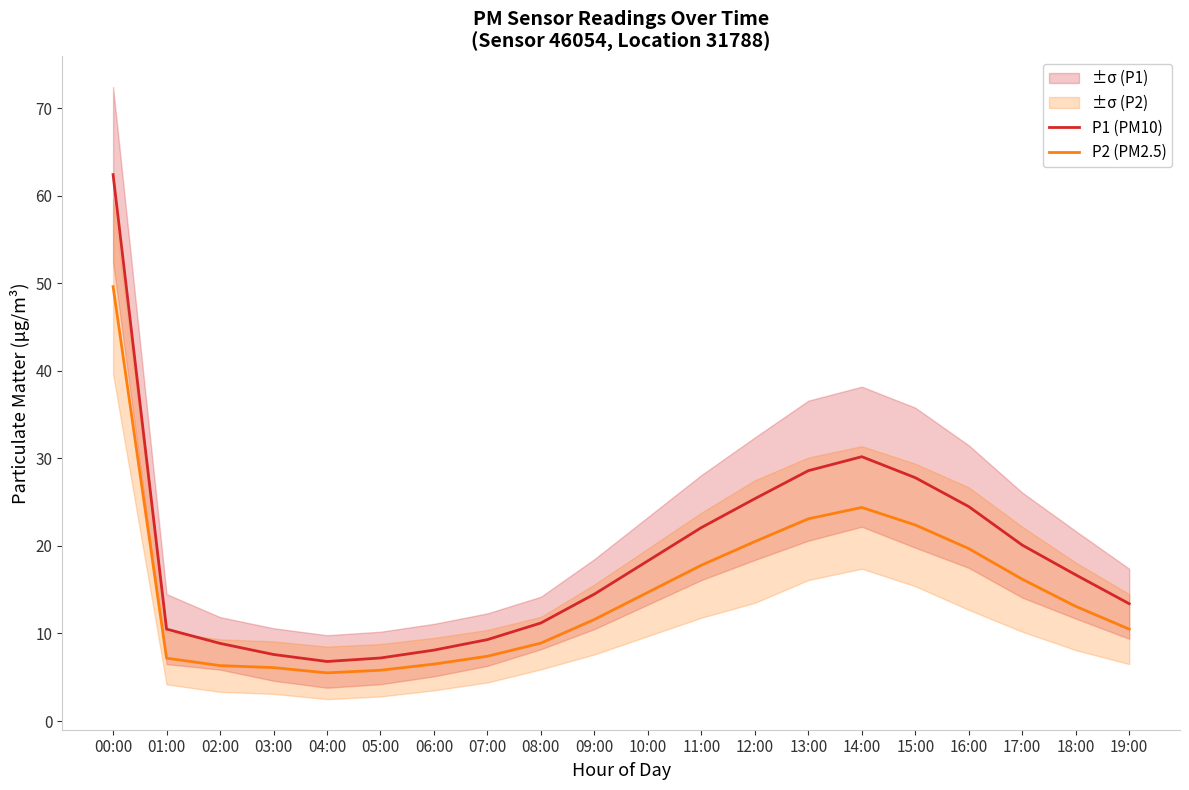

What is the sum of the P1 (PM10) values at 01:00 and 19:00?

23.9